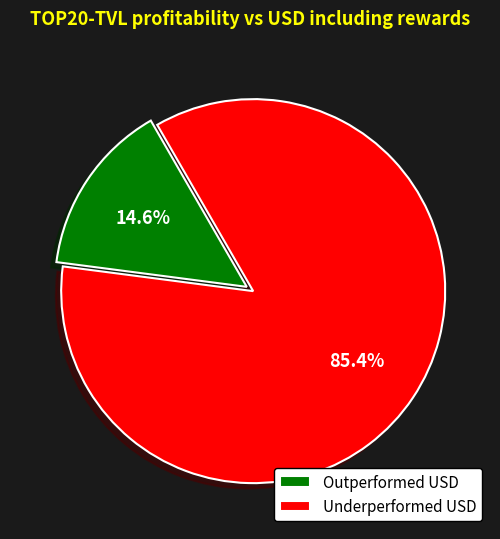

Combined, do Underperformed USD and Outperformed USD account for over 50%?

Yes